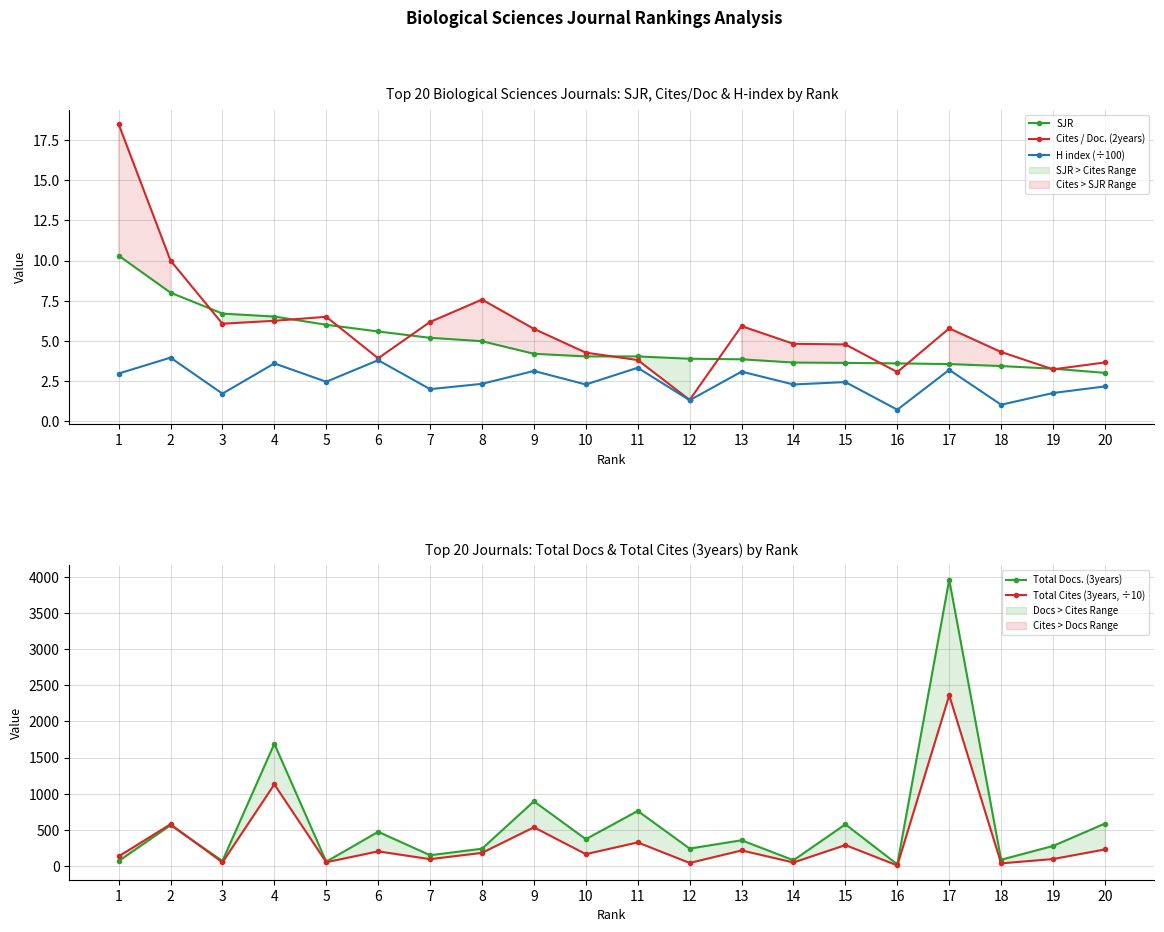

At which category does Cites / Doc. (2years) reach its first local valley?

3